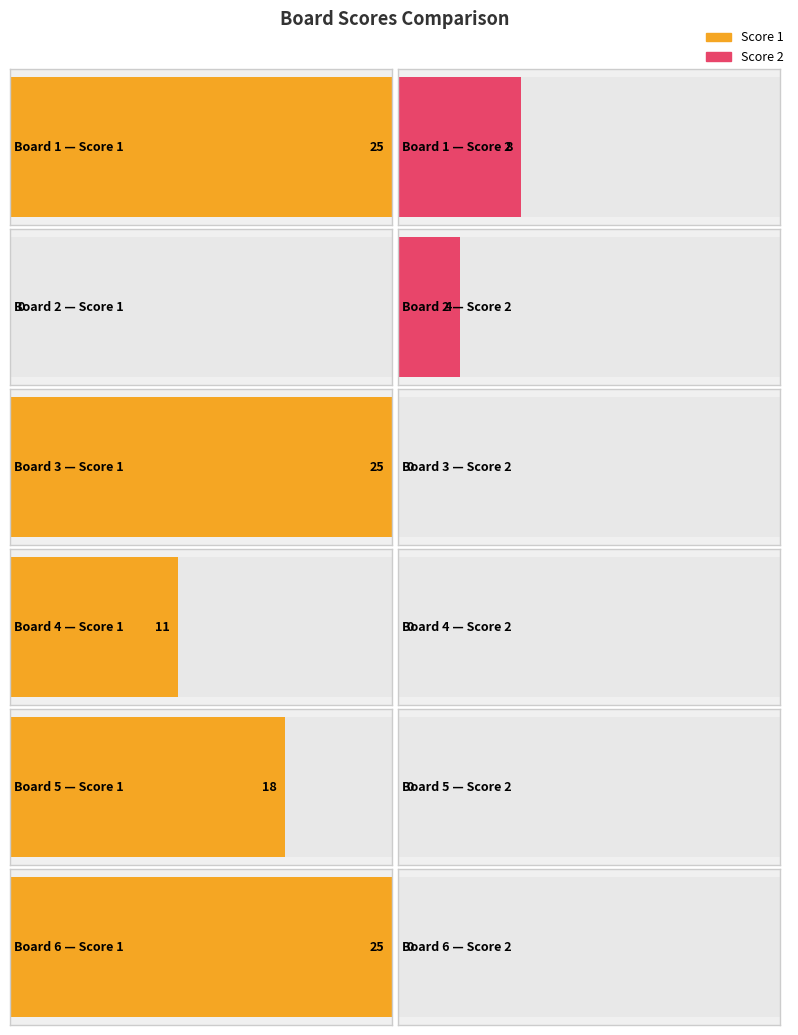

Reading left to right, extract all data points from this chart.

Score 1: Board 1=25	Board 2=0	Board 3=25	Board 4=11	Board 5=18	Board 6=25
Score 2: Board 1=8	Board 2=4	Board 3=0	Board 4=0	Board 5=0	Board 6=0